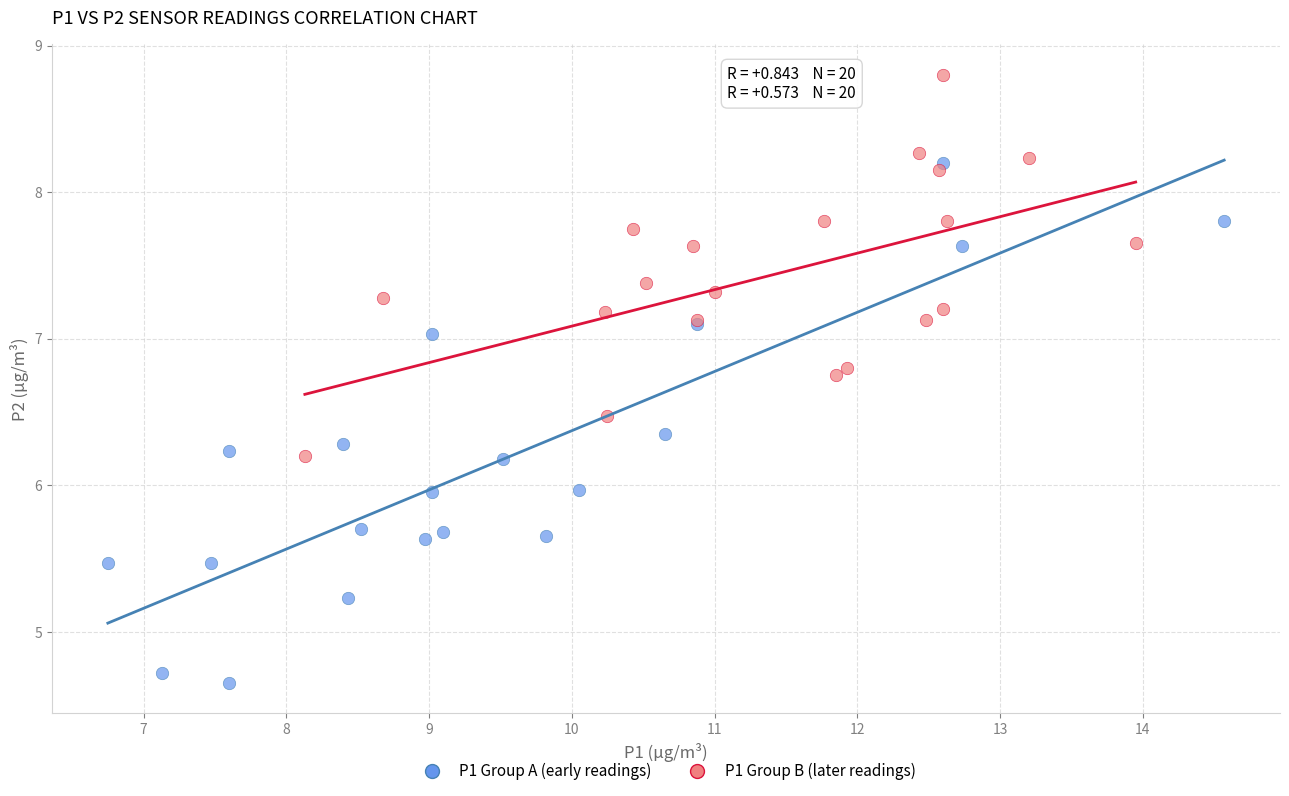

Which series reaches the minimum Y coordinate?

P1 Group A (early readings)